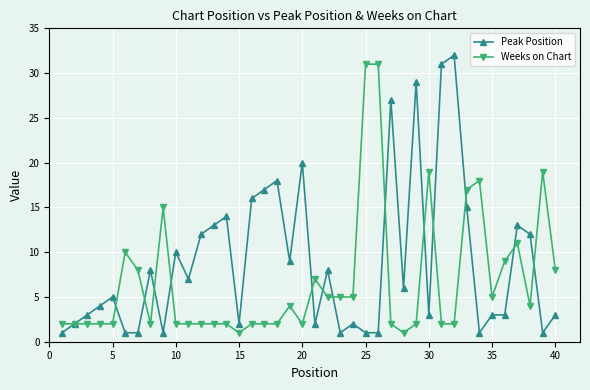

What is the greatest value displayed?

32